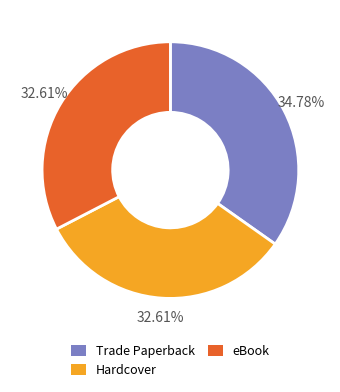

What is the ratio of the value at Trade Paperback to the value at eBook?

1.1